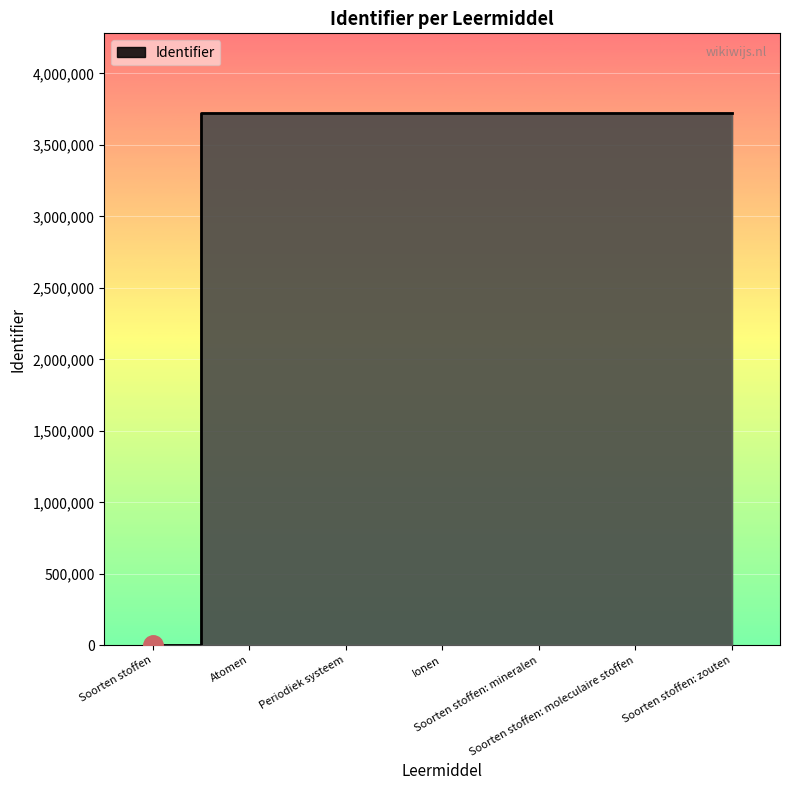

Where does the data first go above 3721972?

Soorten stoffen: mineralen